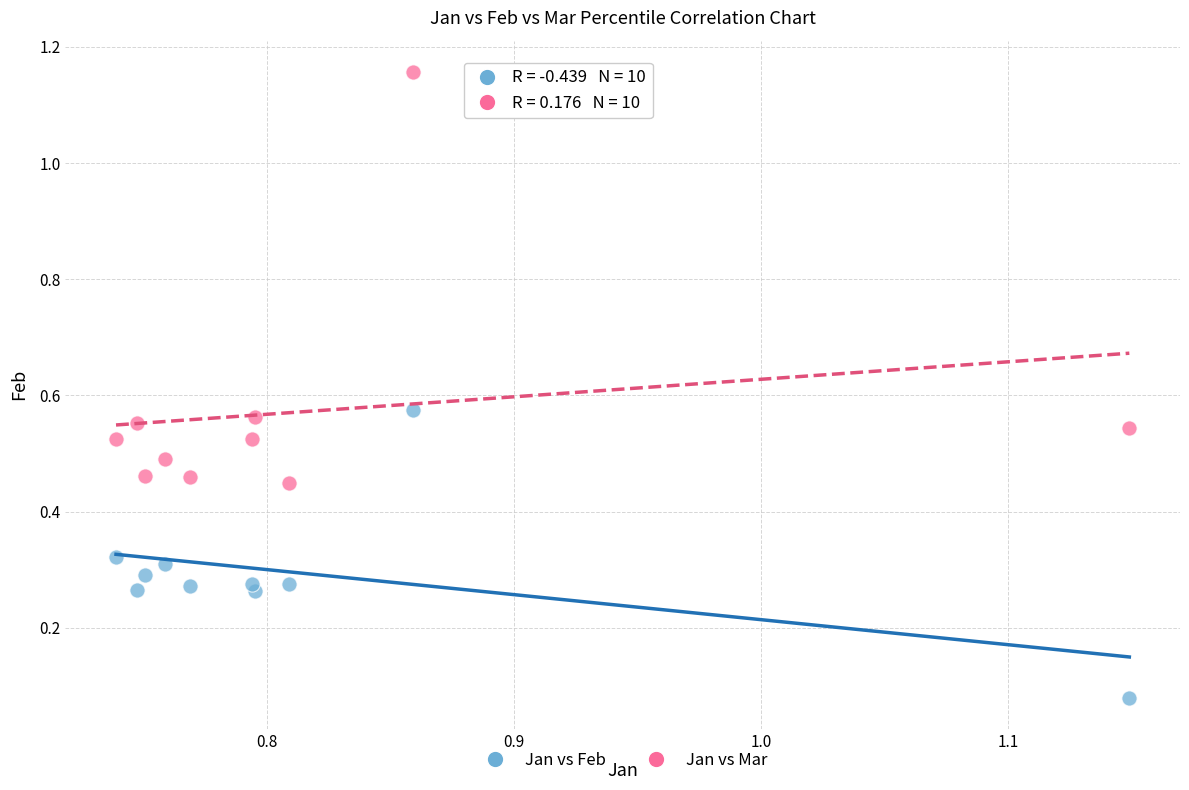

Which series has the largest Y range (max minus min)?

Jan vs Mar